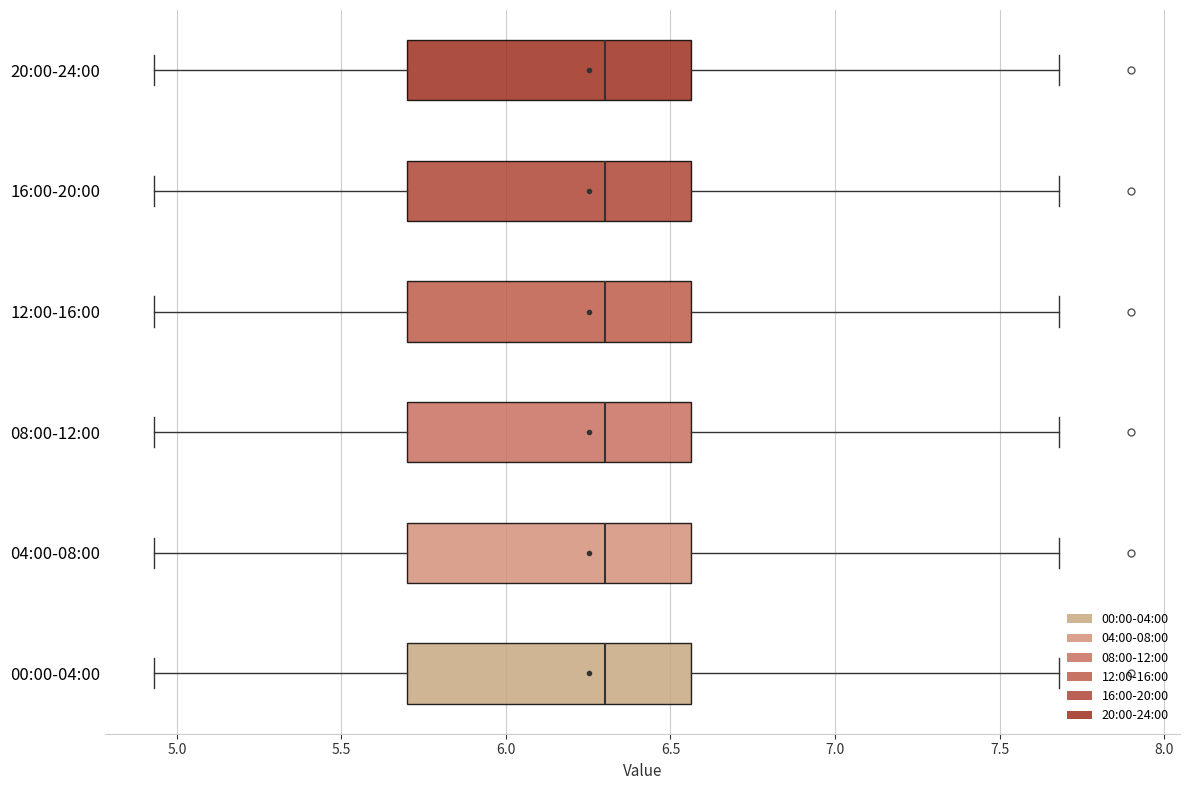

Where does the left whisker of the box for 20:00-24:00 end on the x-axis? The values are not printed on the chart, so give them approximately, as read against the axis.

4.95